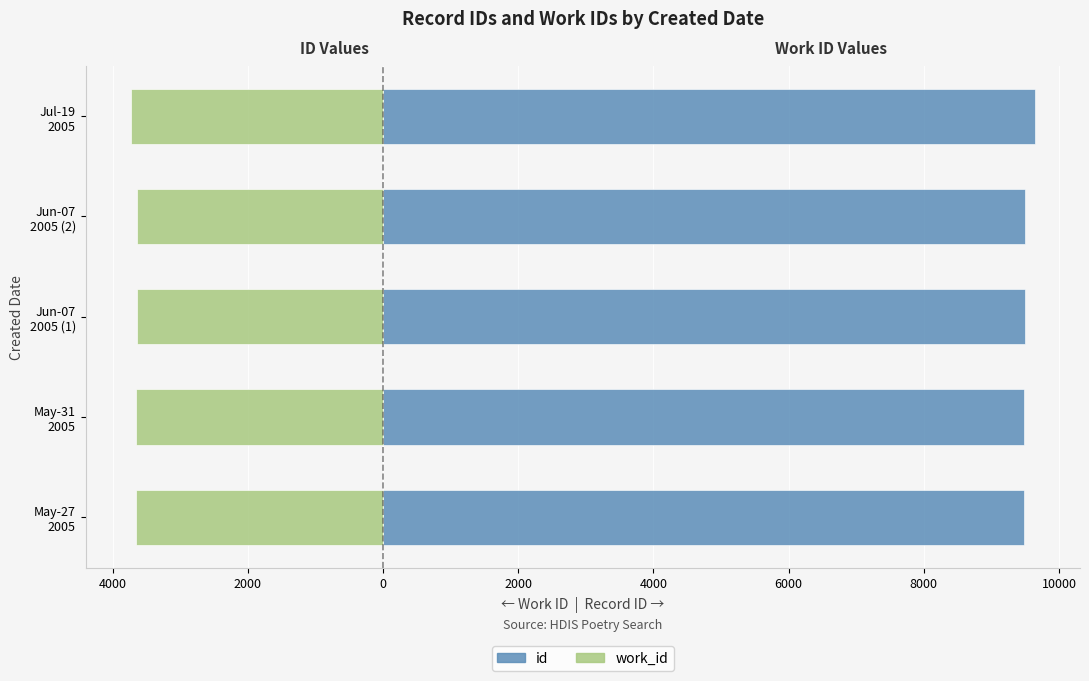

Are the bars grouped side by side (vs. stacked)?

Yes